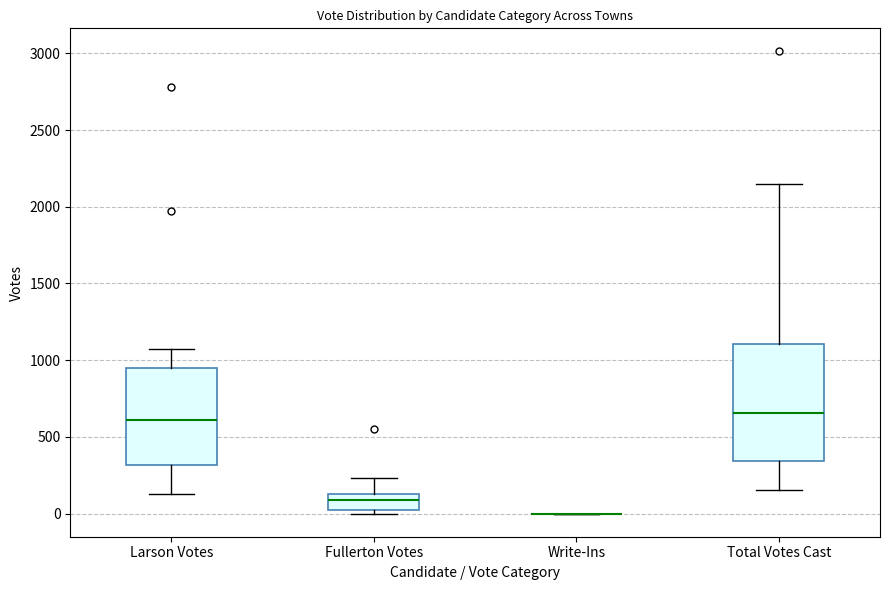

Reading left to right, read every box against the y-axis: the position of its median line, the range the box covers, and the ends of its whiskers. The values are not printed on the chart, so give them approximately, as read against the axis.

Larson Votes: median 600, box 300 to 950, whiskers 150 to 1100
Fullerton Votes: median 100, box 0 to 150, whiskers 0 (just below the box's lower edge) to 250
Write-Ins: box collapsed to a line at 0, whiskers 0 to 0
Total Votes Cast: median 650, box 350 to 1100, whiskers 150 to 2150